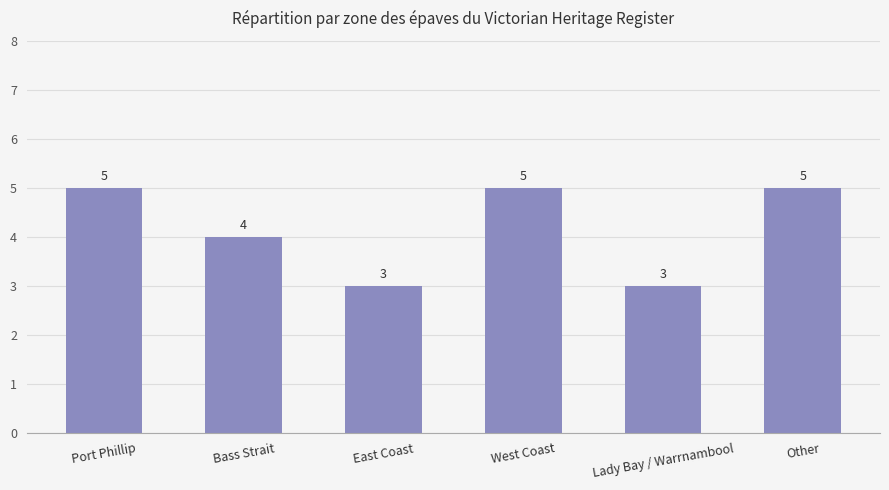

Reading left to right, what are all the values shown in this chart?

Port Phillip=5	Bass Strait=4	East Coast=3	West Coast=5	Lady Bay / Warrnambool=3	Other=5